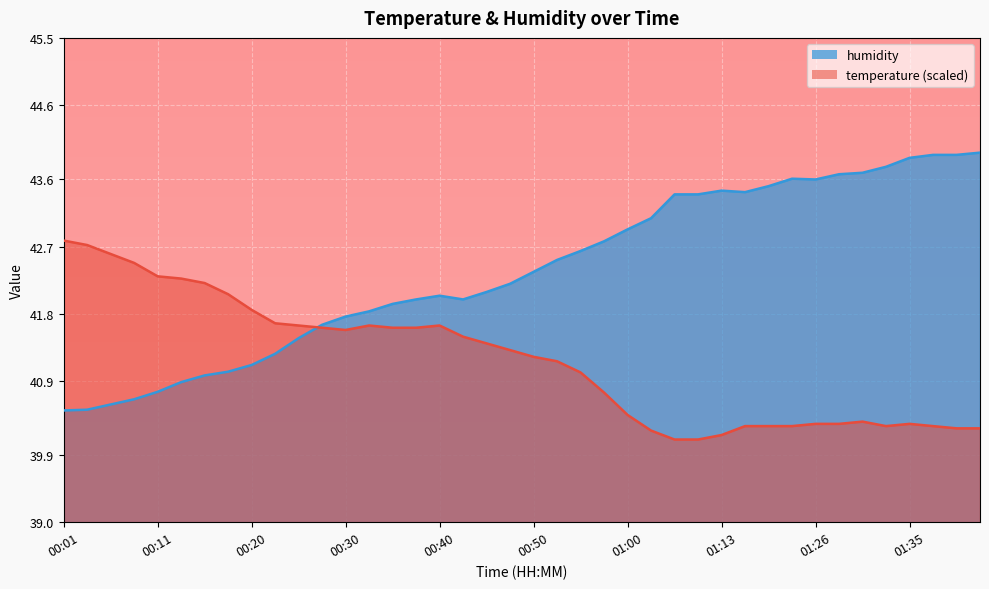

What is the label of the 26th point from the right?

00:35